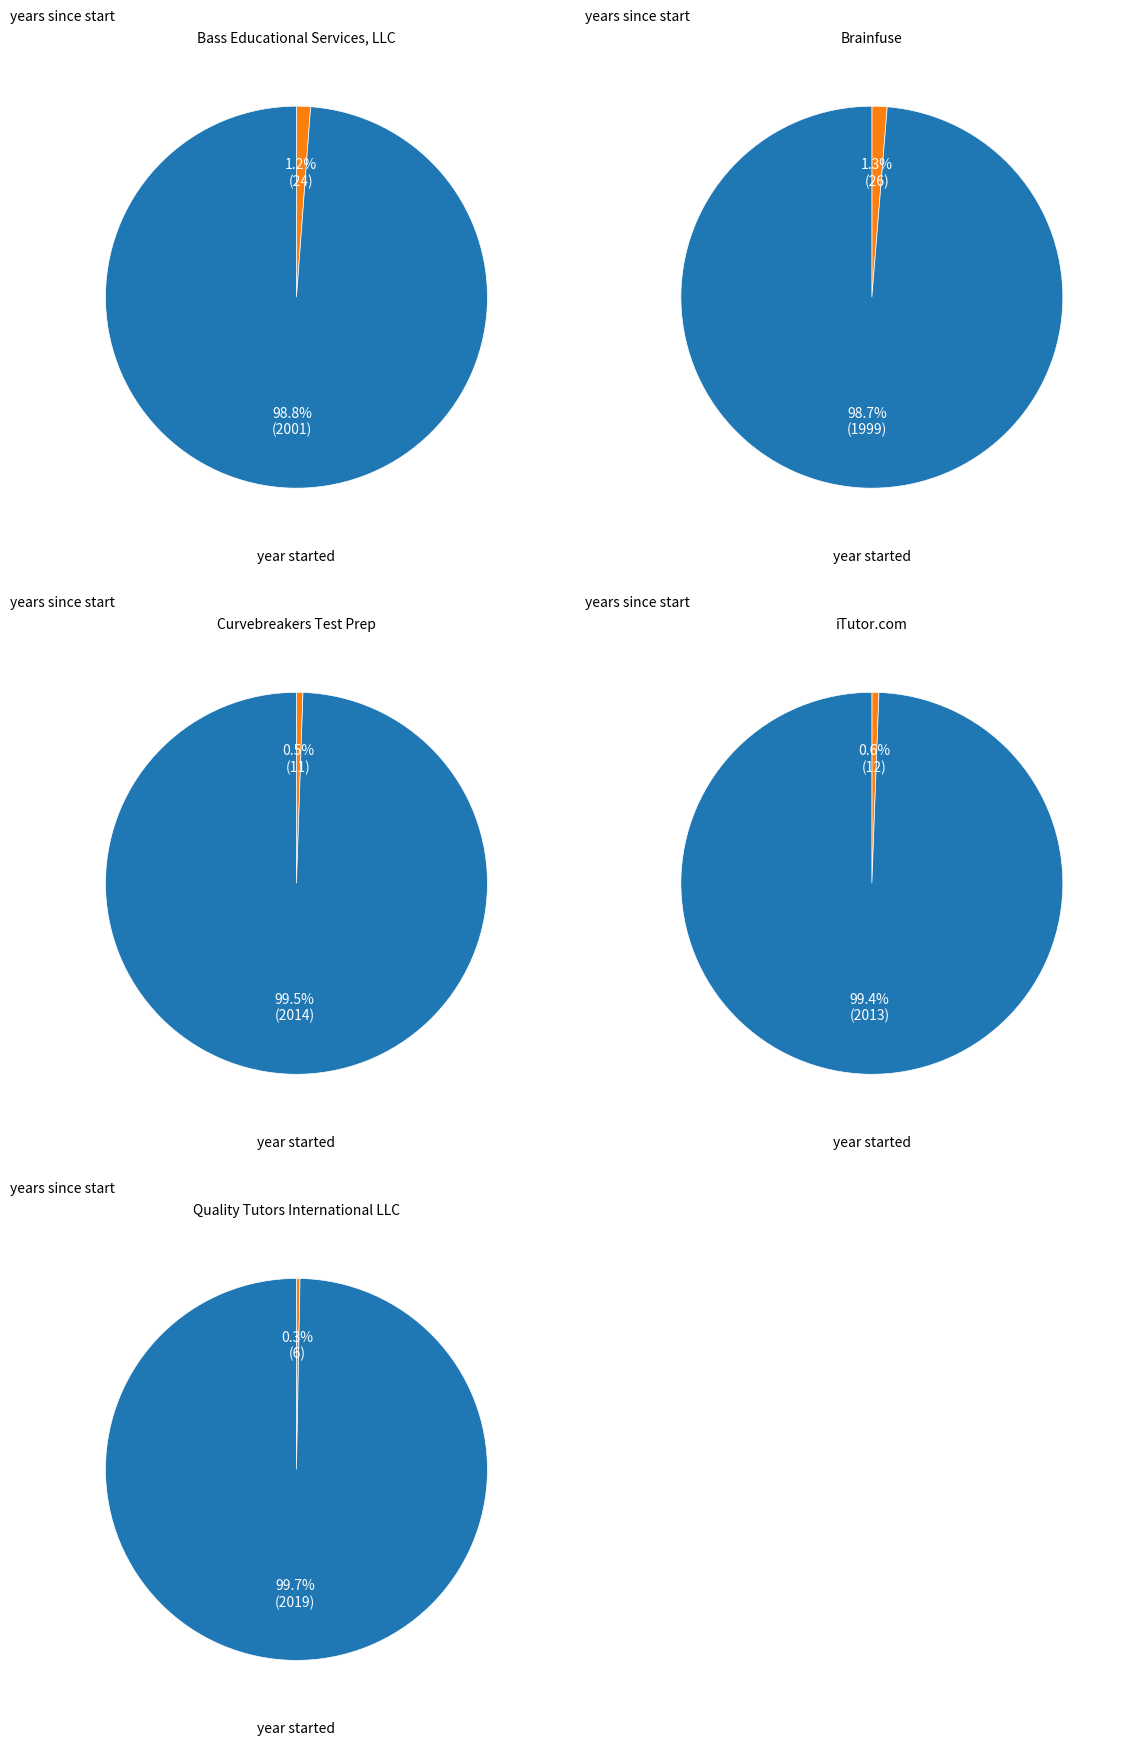

The Bass Educational Services, LLC slice represents 31% of the pie. True or false?

False